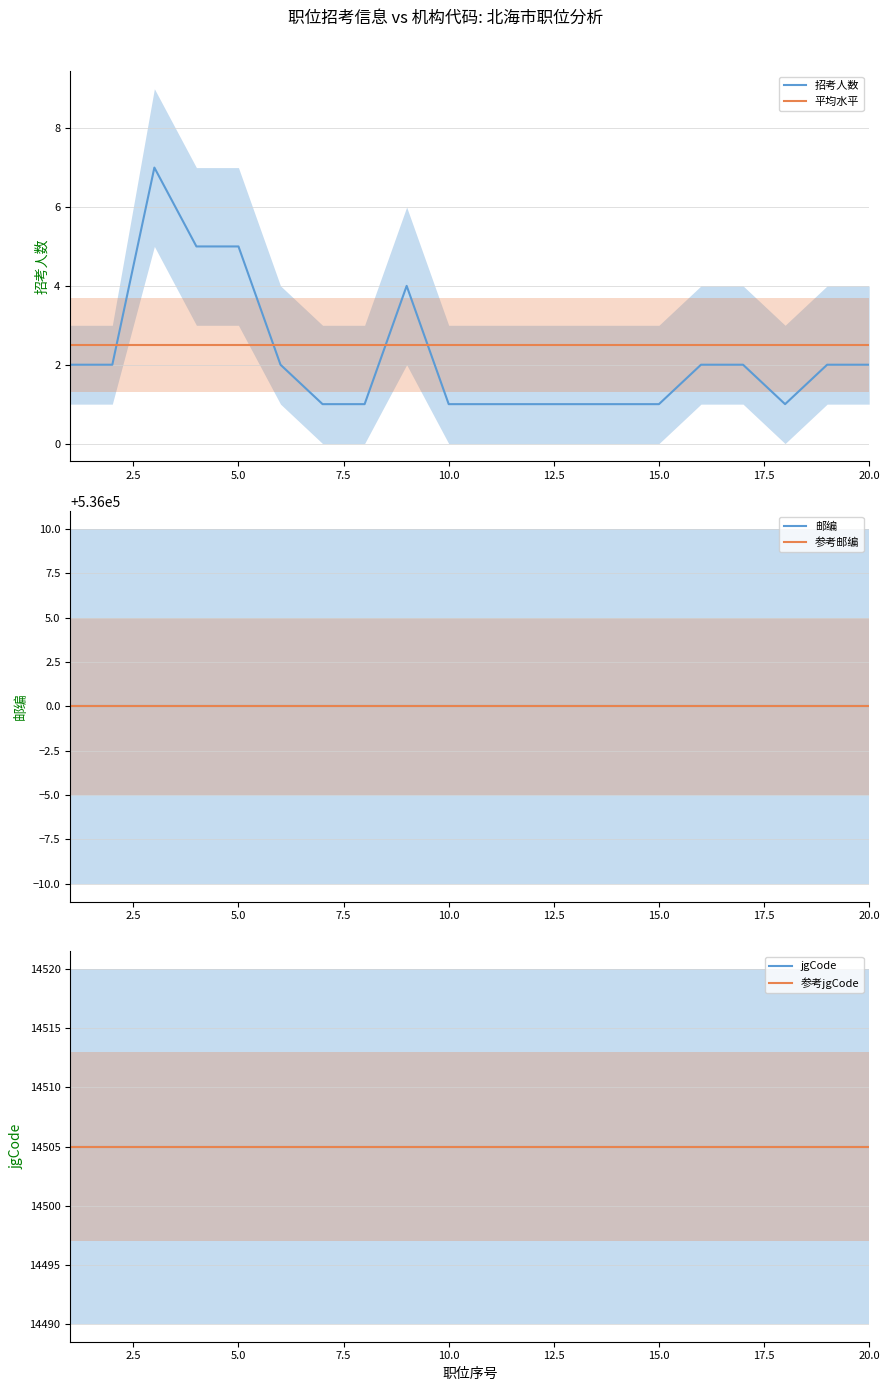

What is the highest value of the 平均水平 series?

2.5